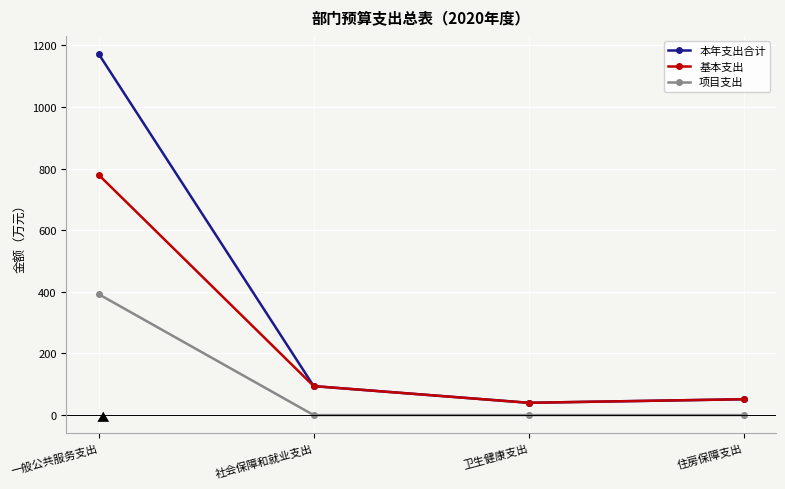

True or false: 基本支出 and 项目支出 cross at least once.

False